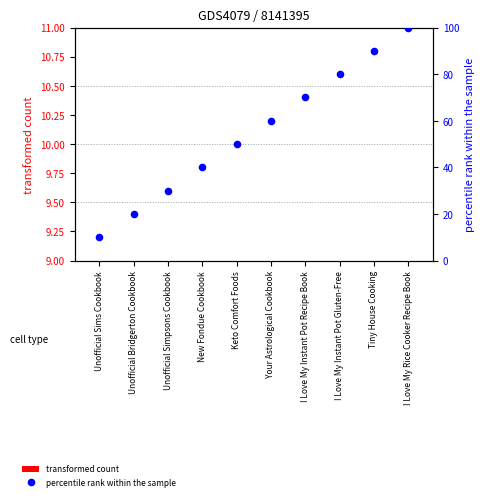

What are all the series names shown in the legend?

transformed count, percentile rank within the sample